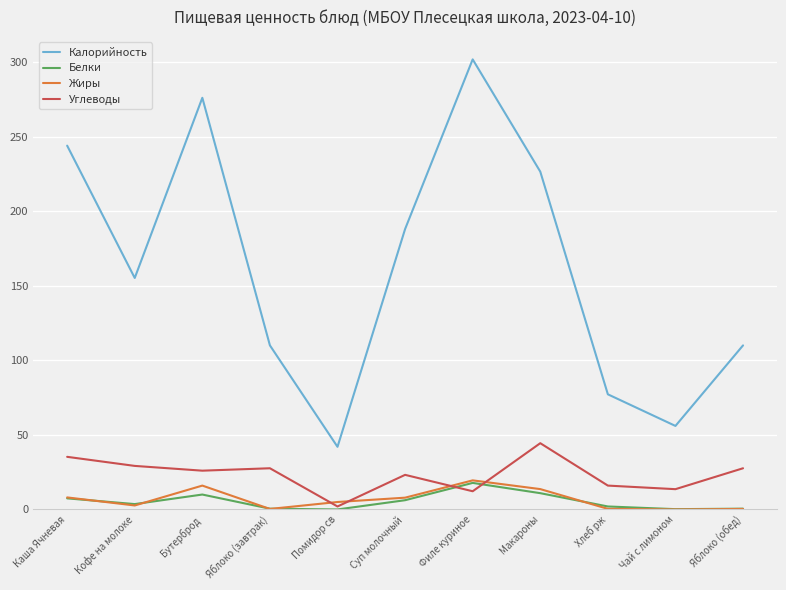

What is the lowest value of the Калорийность series?

42.0